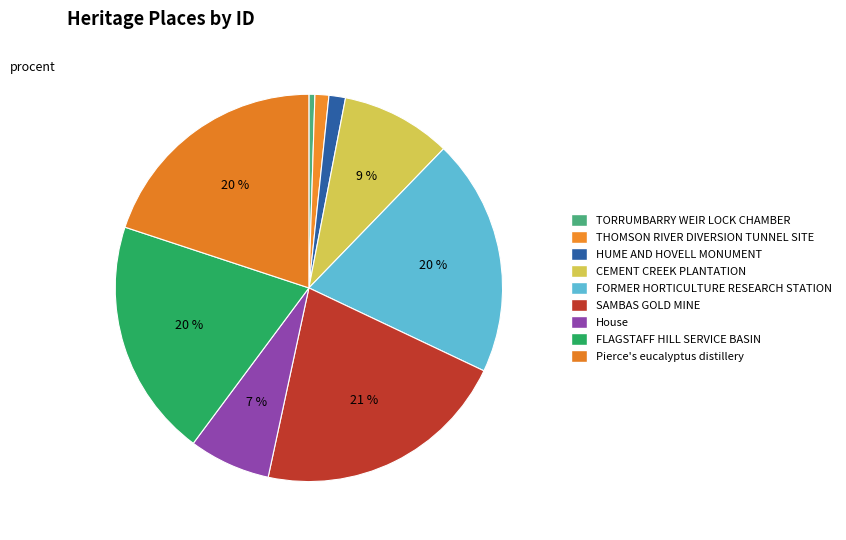

Does any single category account for the majority?

No